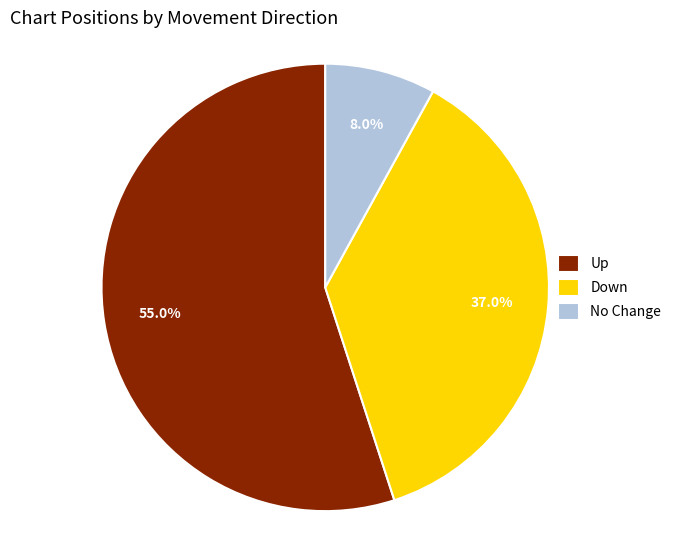

What is the total percentage of No Change and Down?

45.0%